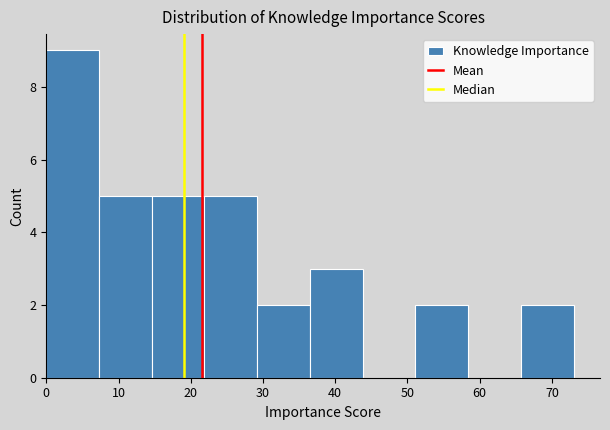

Over which range of the x-axis is the bar tallest?

0.0 to 7.3